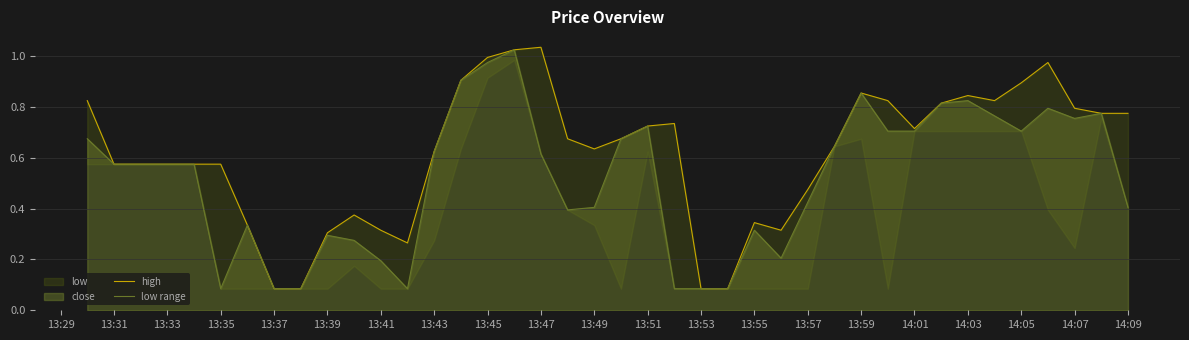

Is it true that low range equals 0.1 at 13:39?

False